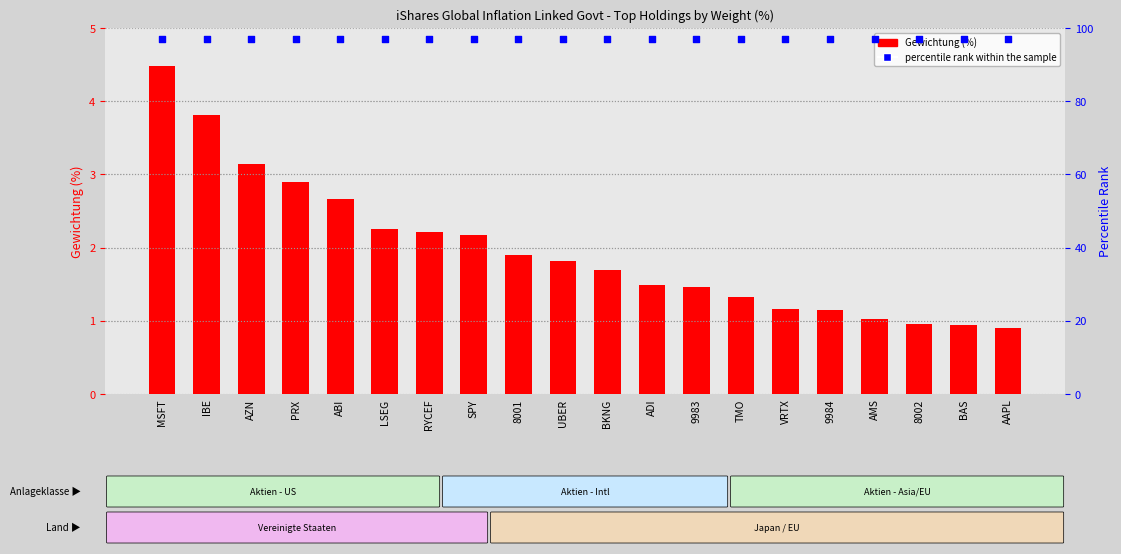

Which series contains the highest Y value?

percentile rank within the sample